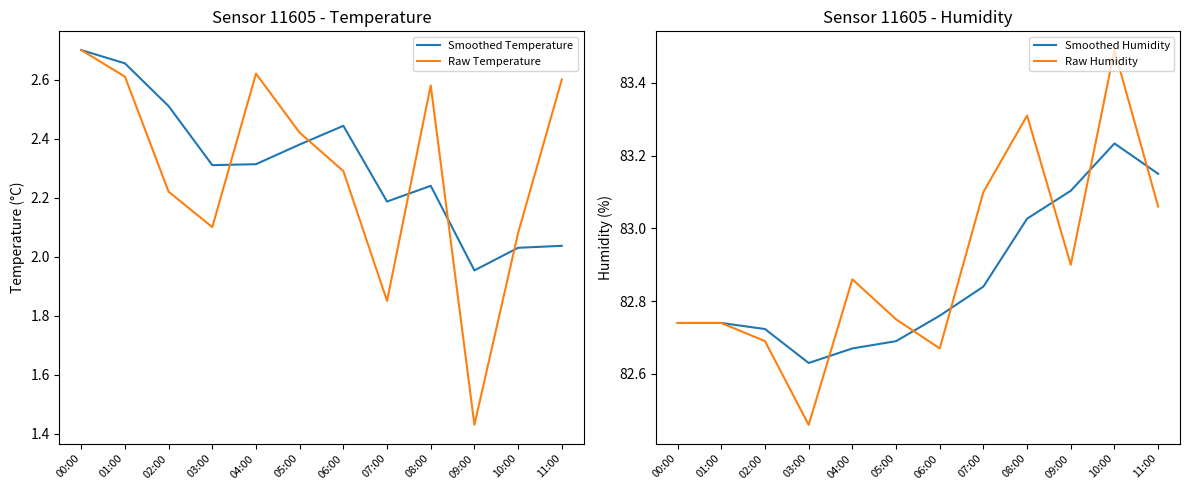

What is the label of the 8th point from the left?

07:00